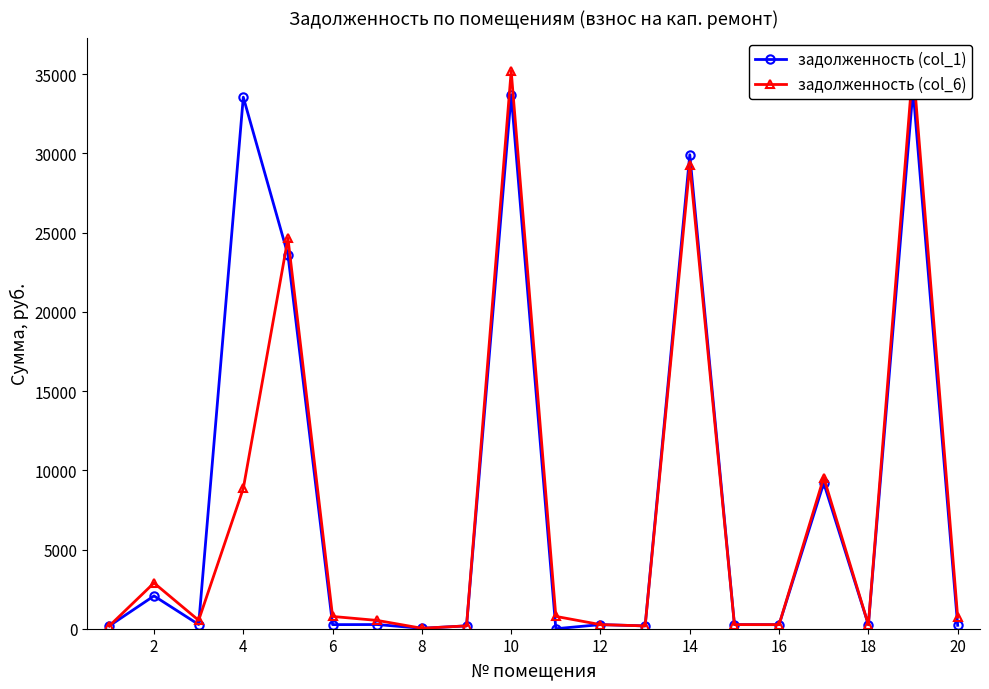

Is the value of задолженность (col_1) at 13 greater than the value of задолженность (col_6) at 17?

Yes